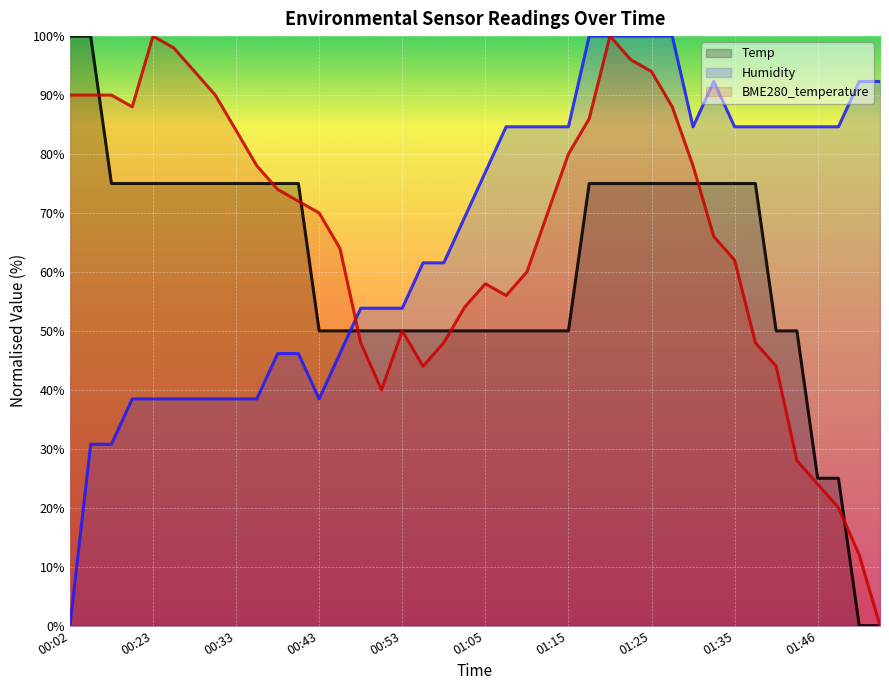

What is the difference between the BME280_temperature values at 01:35 and 01:30?

16.0